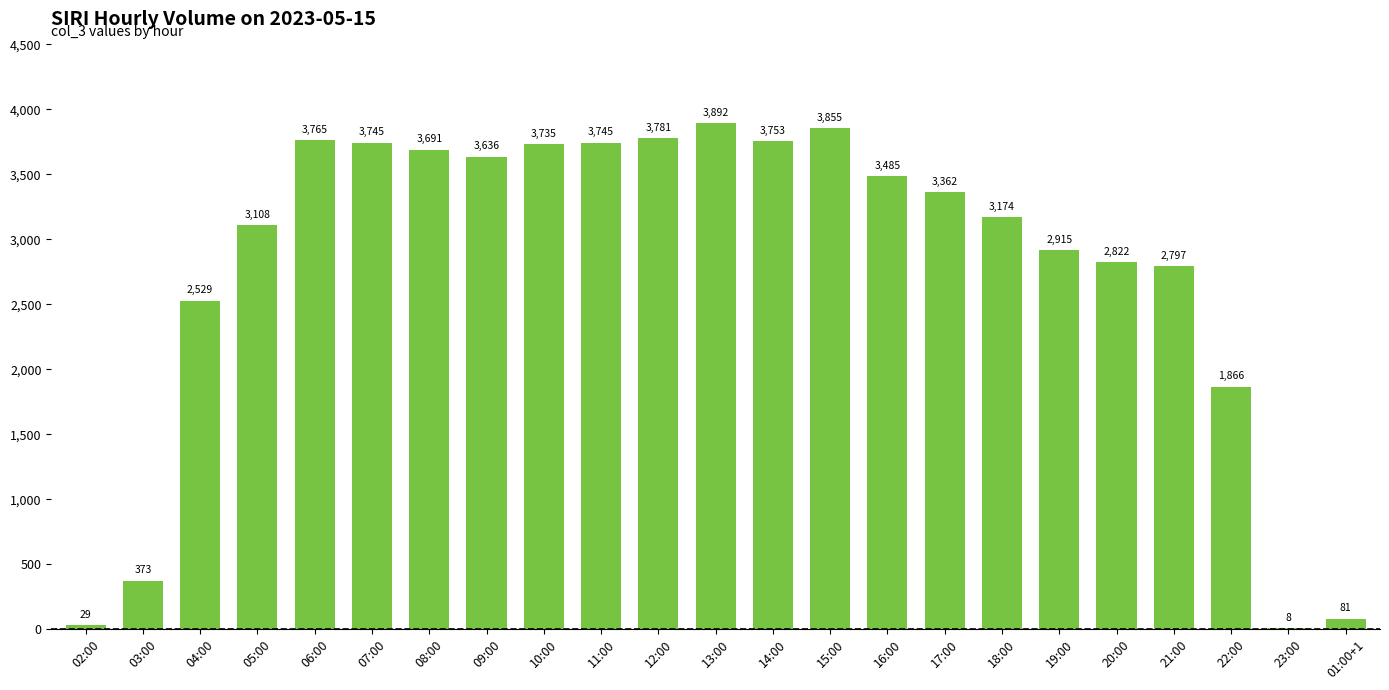

How many categories are shown in the chart?

23